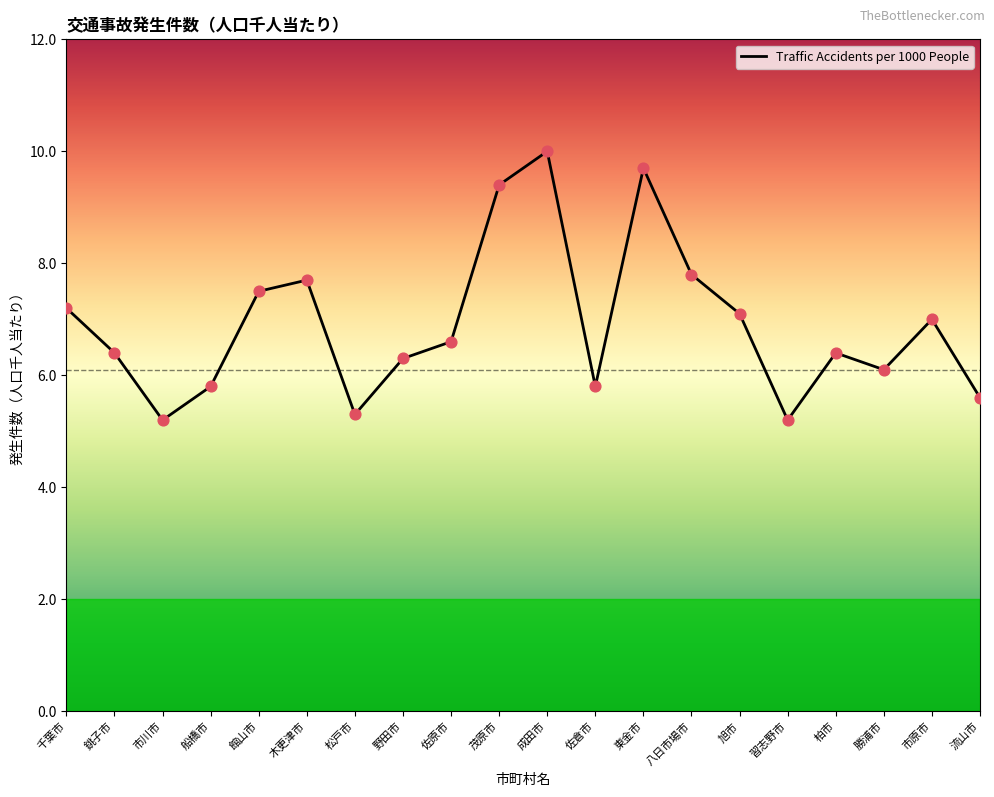

Between 船橋市 and 東金市, which is larger?

東金市